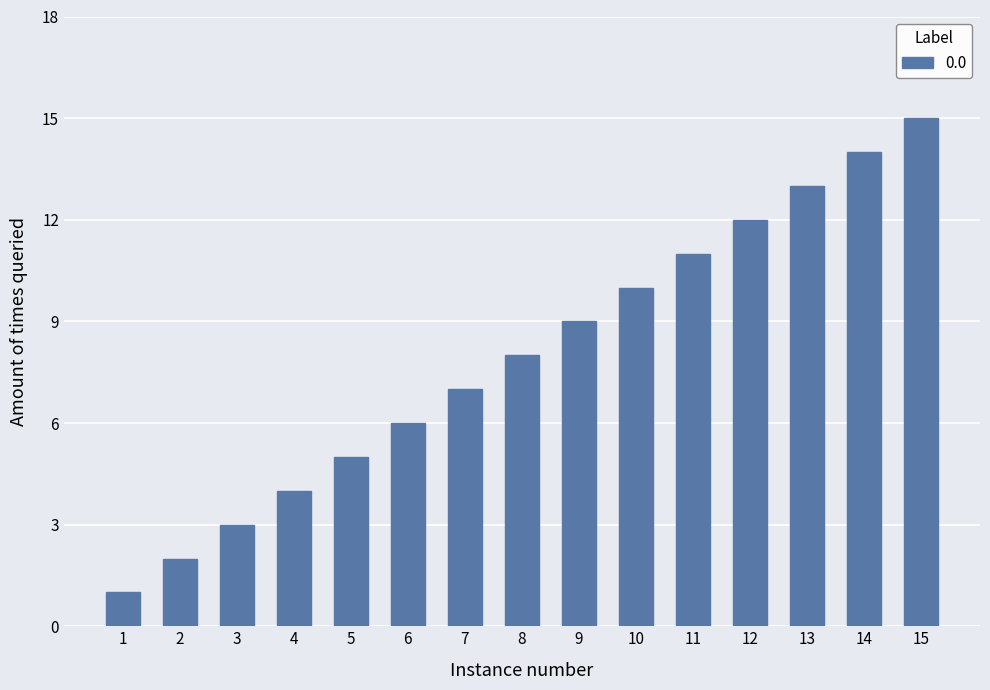

Reading left to right, list all the values displayed in this chart.

1	2	3	4	5	6	7	8	9	10	11	12	13	14	15